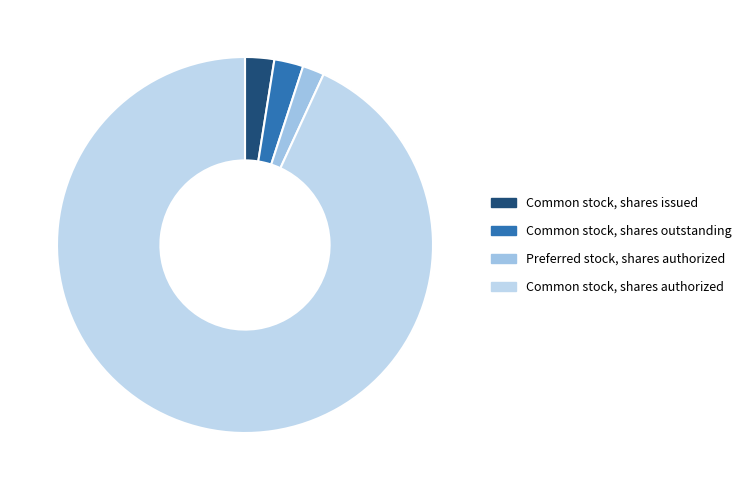

How much of the chart is everything except Preferred stock, shares authorized?

98.1%